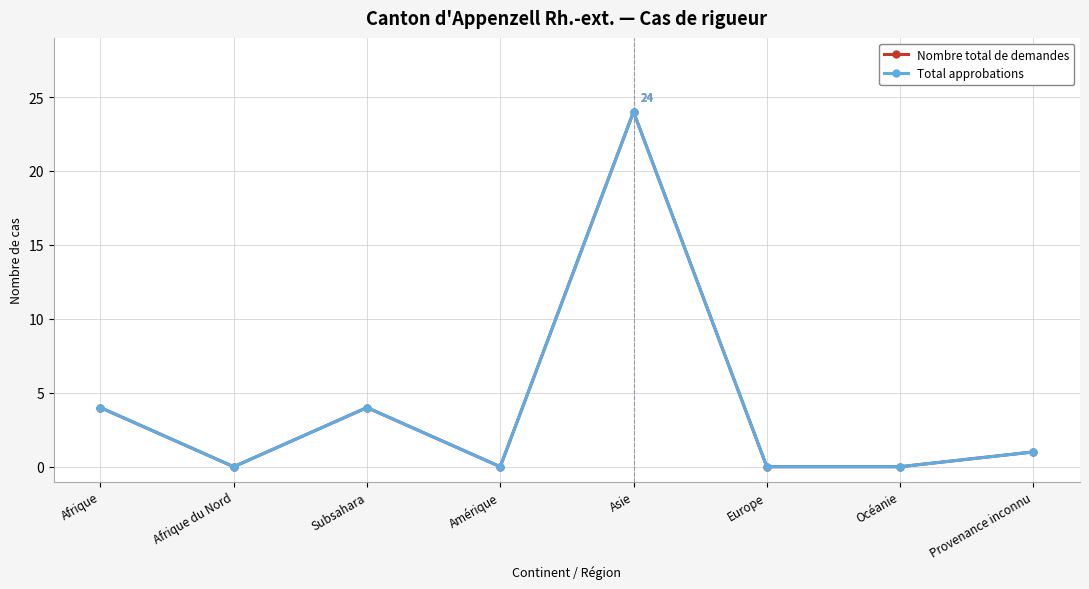

Is this an area chart (filled region under the line)?

No